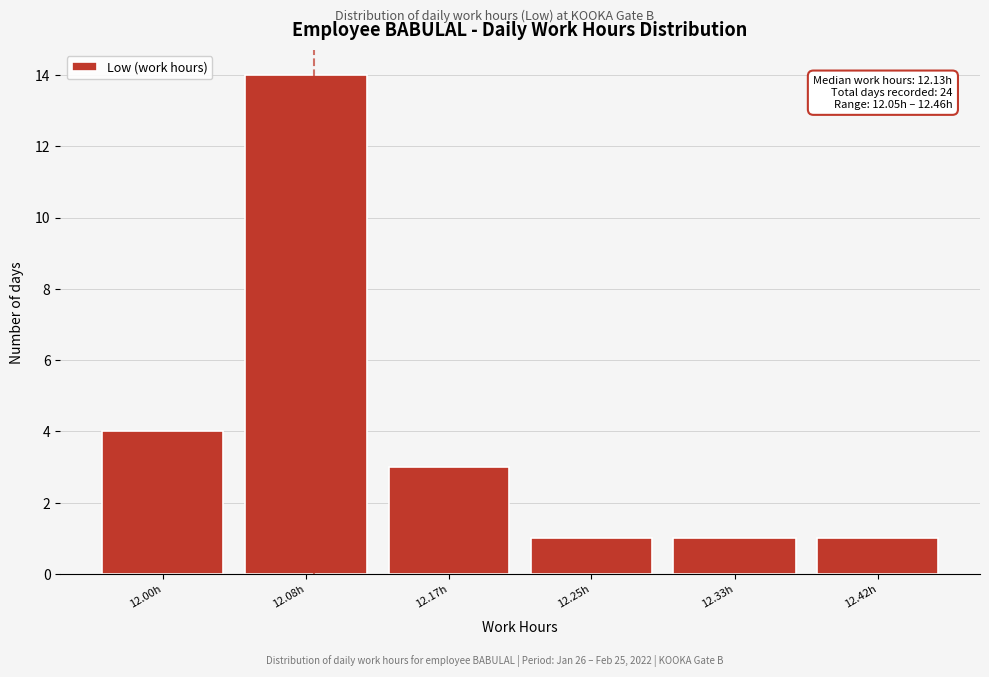

Reading right to left, extract all data points from this chart.

12.42h=1	12.33h=1	12.25h=1	12.17h=3	12.08h=14	12.00h=4